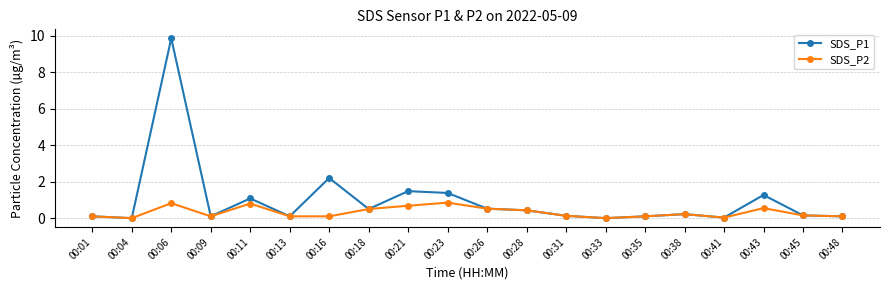

What is the difference between the highest and lowest values at 00:06?

9.0